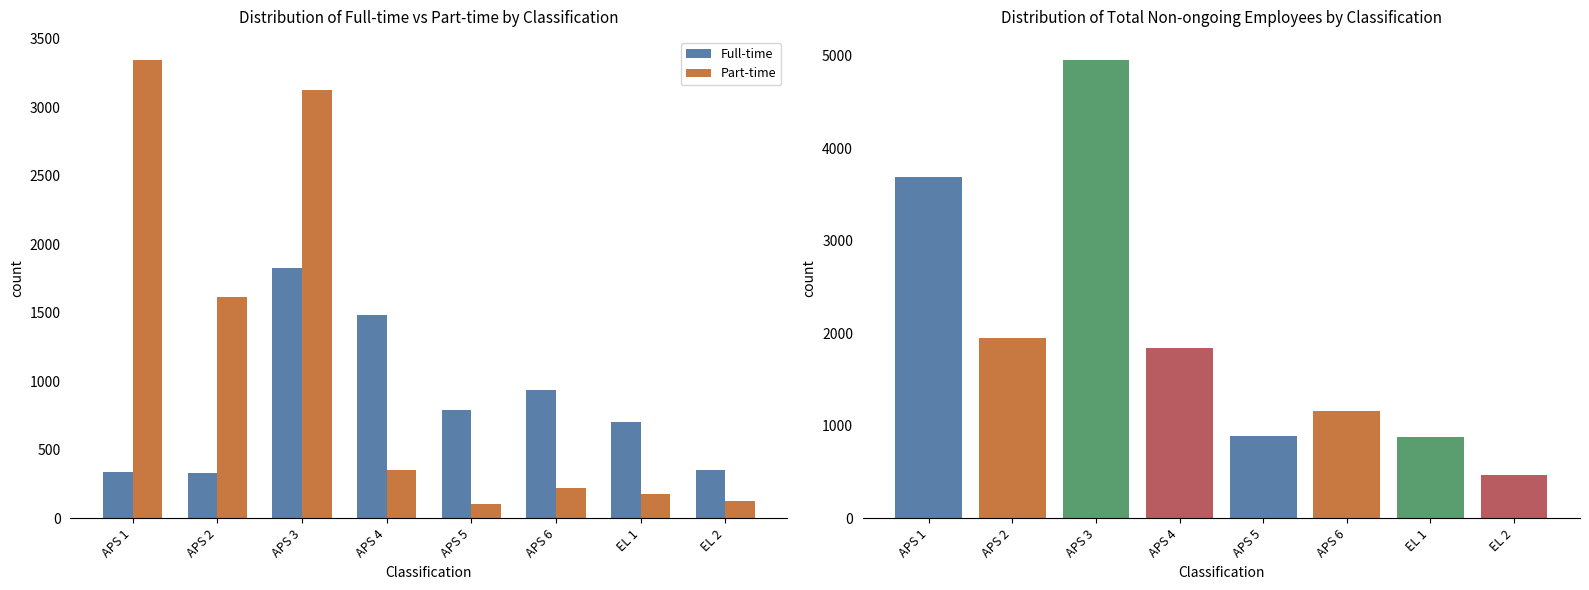

The Part-time series shows 54 at EL 1. True or false?

False